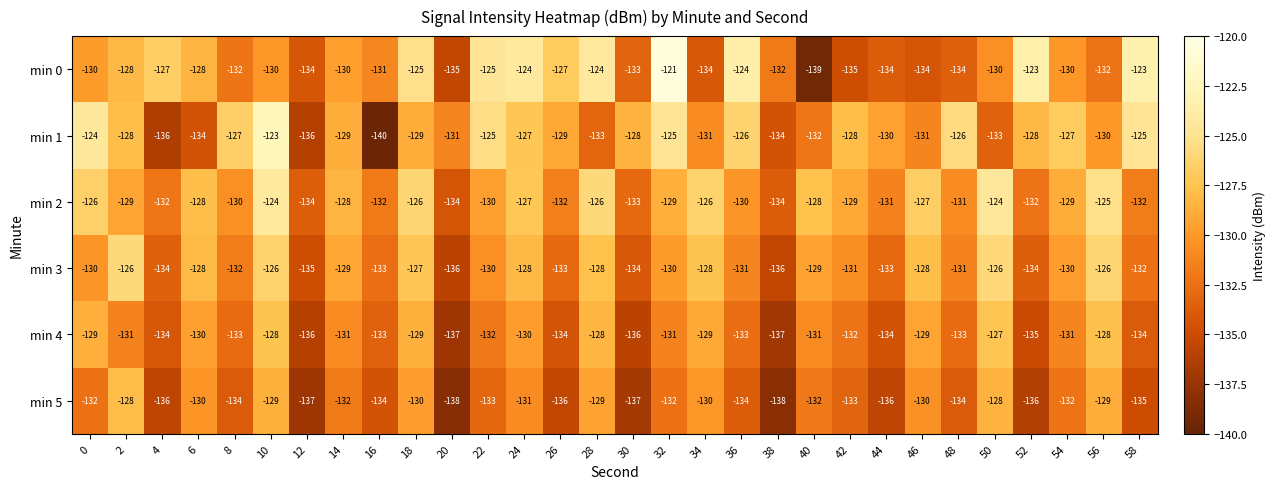

Rank the series by their maximum value, from lowest to highest.

min 5, min 4, min 3, min 2, min 1, min 0